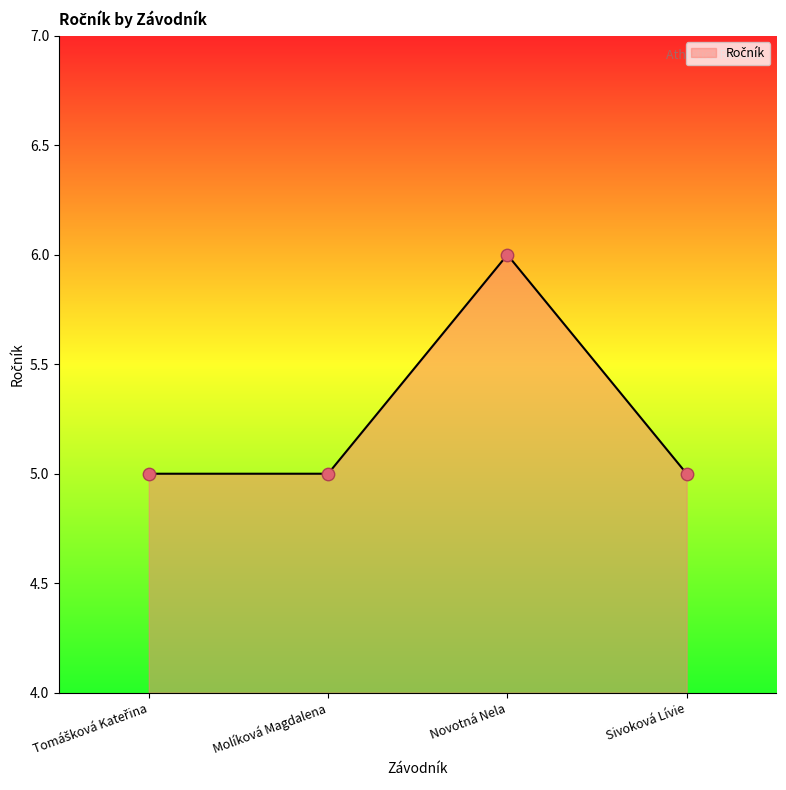

What is the change in value from Molíková Magdalena to Novotná Nela?

+1